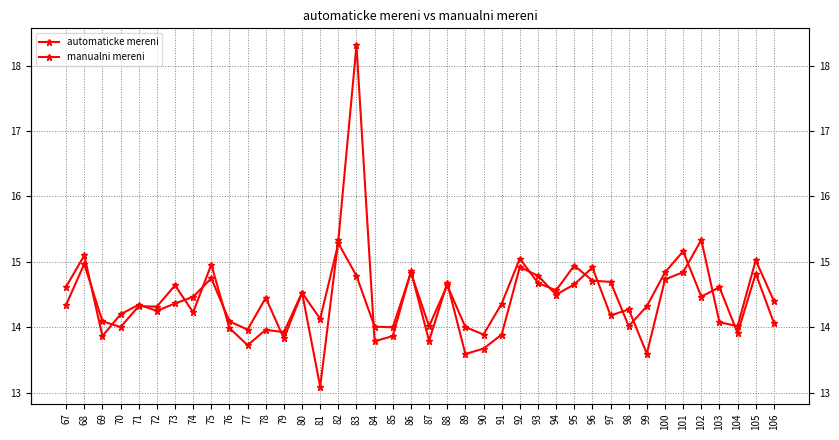

What is the greatest value displayed?

18.3